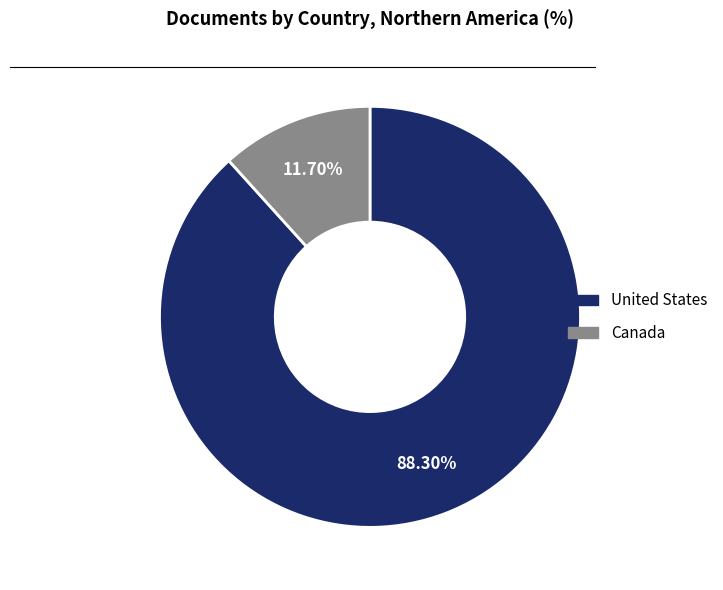

What is the total percentage of Canada and United States?

100.0%